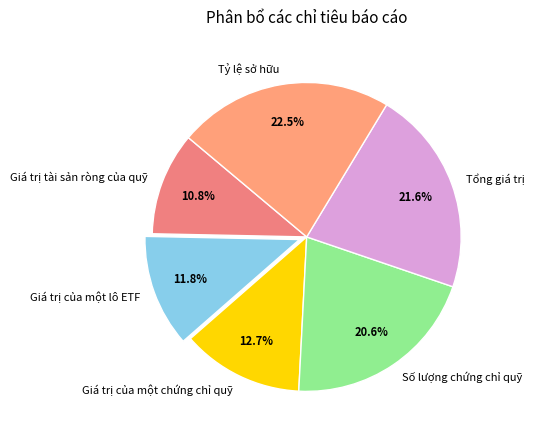

Which category has the smallest portion of the pie?

Giá trị tài sản ròng của quỹ